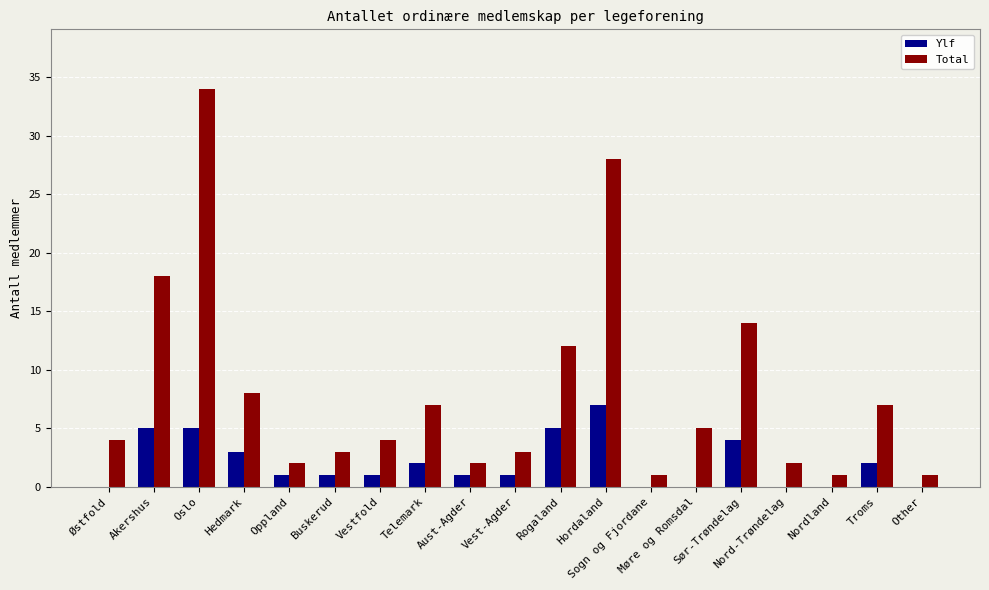

What is the sum of all Total values?

156